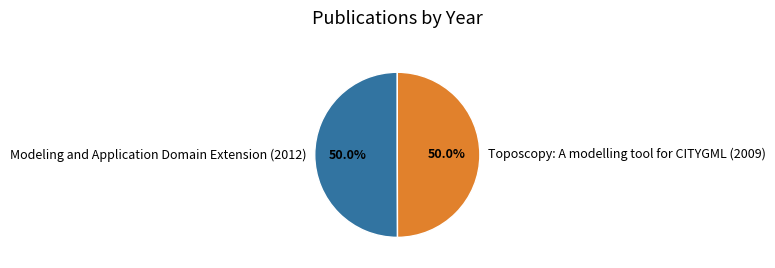

Approximately how many times larger is the value at Toposcopy: A modelling tool for CITYGML (2009) compared to Modeling and Application Domain Extension (2012)?

1.0